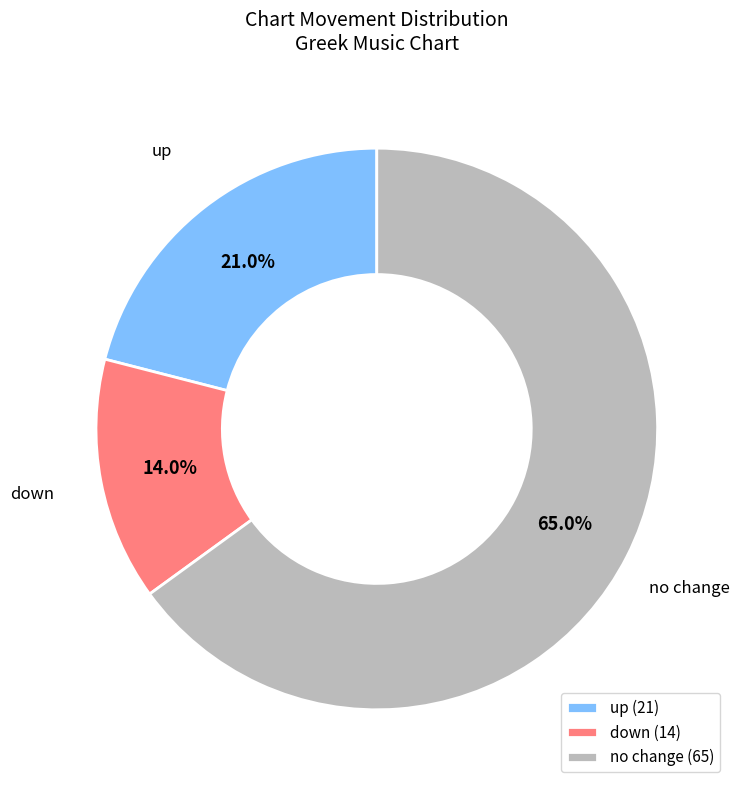

Rank the categories by value from lowest to highest.

down (14), up (21), no change (65)